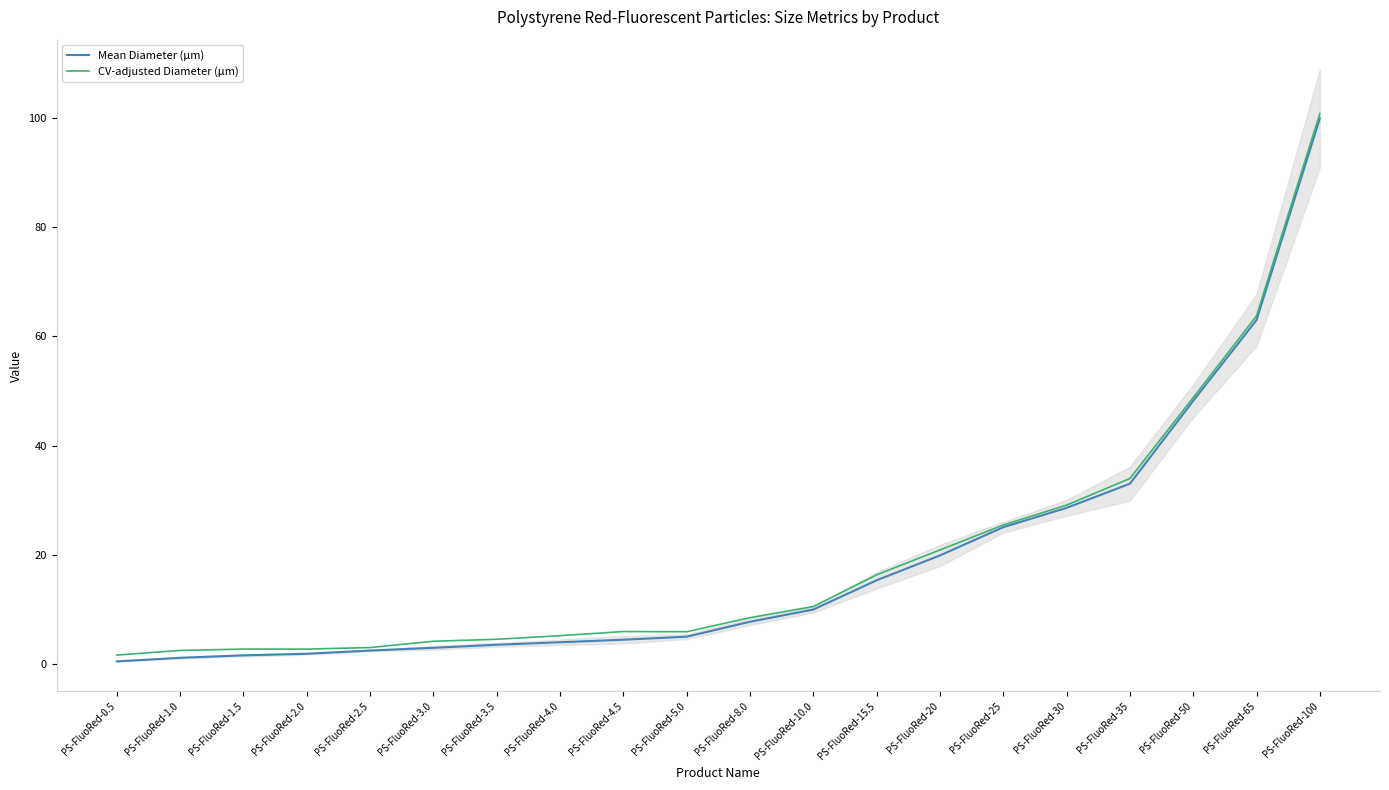

At how many categories does at least one series exceed 35?

3